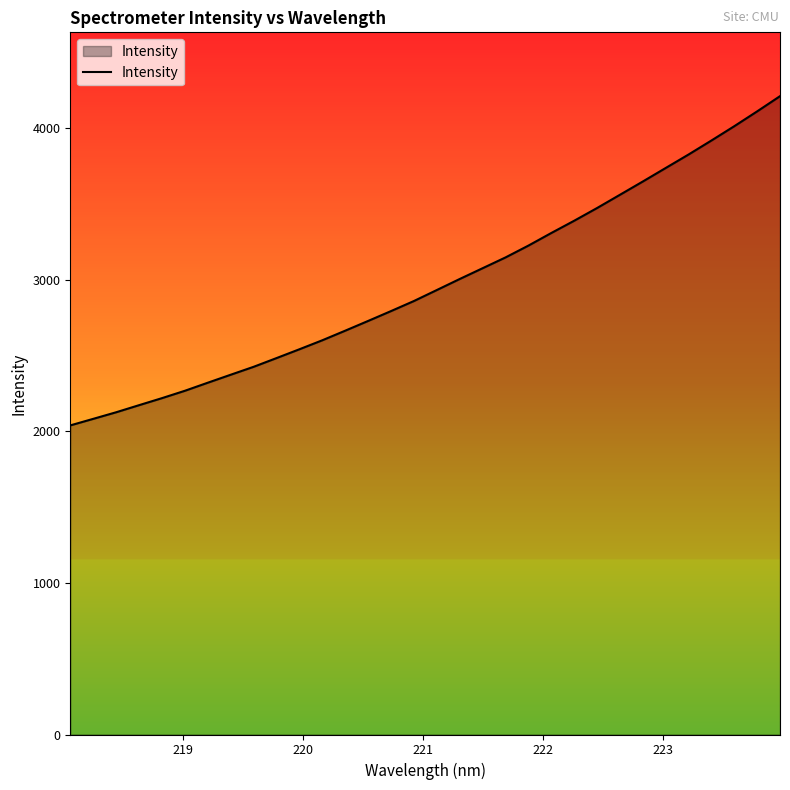

What is the minimum value shown in the chart?

2040.2